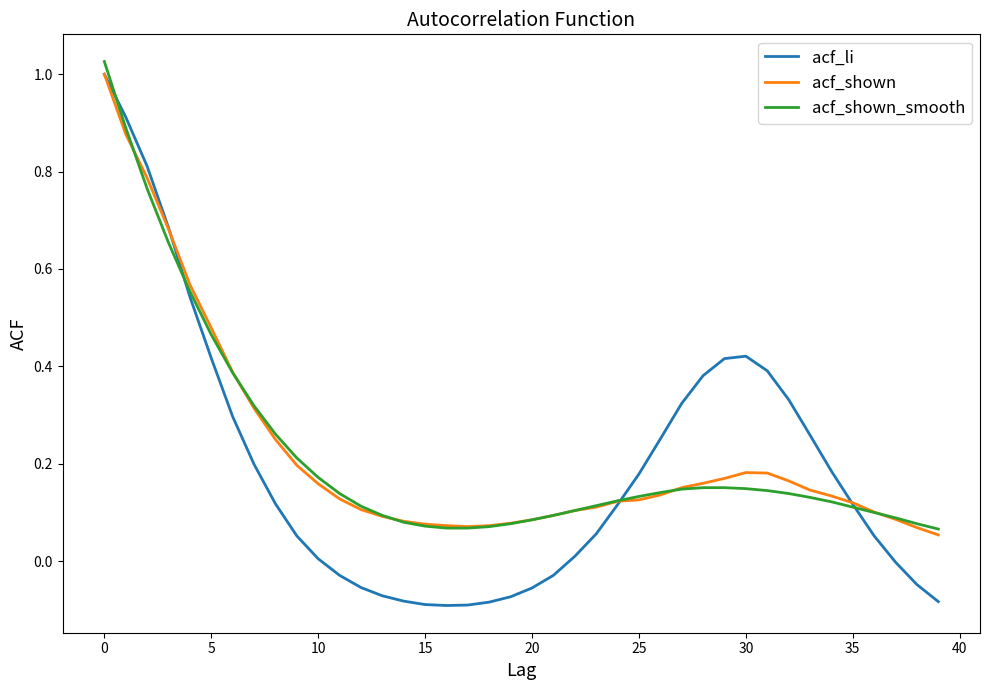

Which series has the widest spread of values?

acf_li